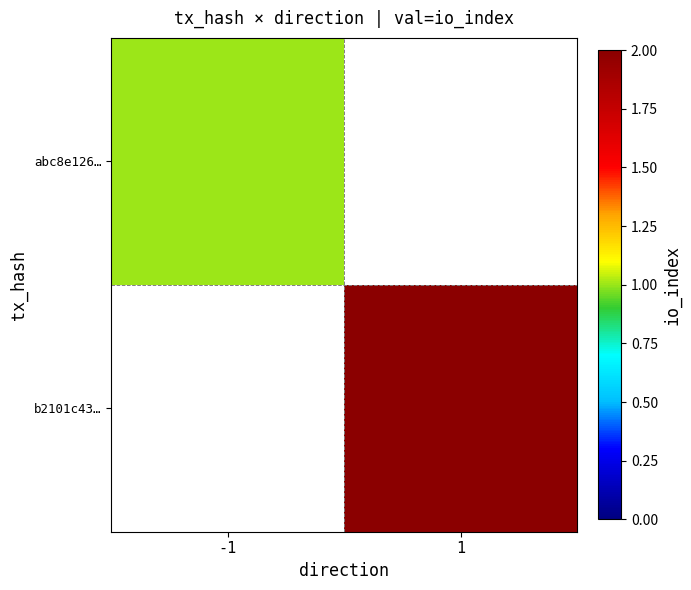

The abc8e126… series shows 1.0 at -1. True or false?

True